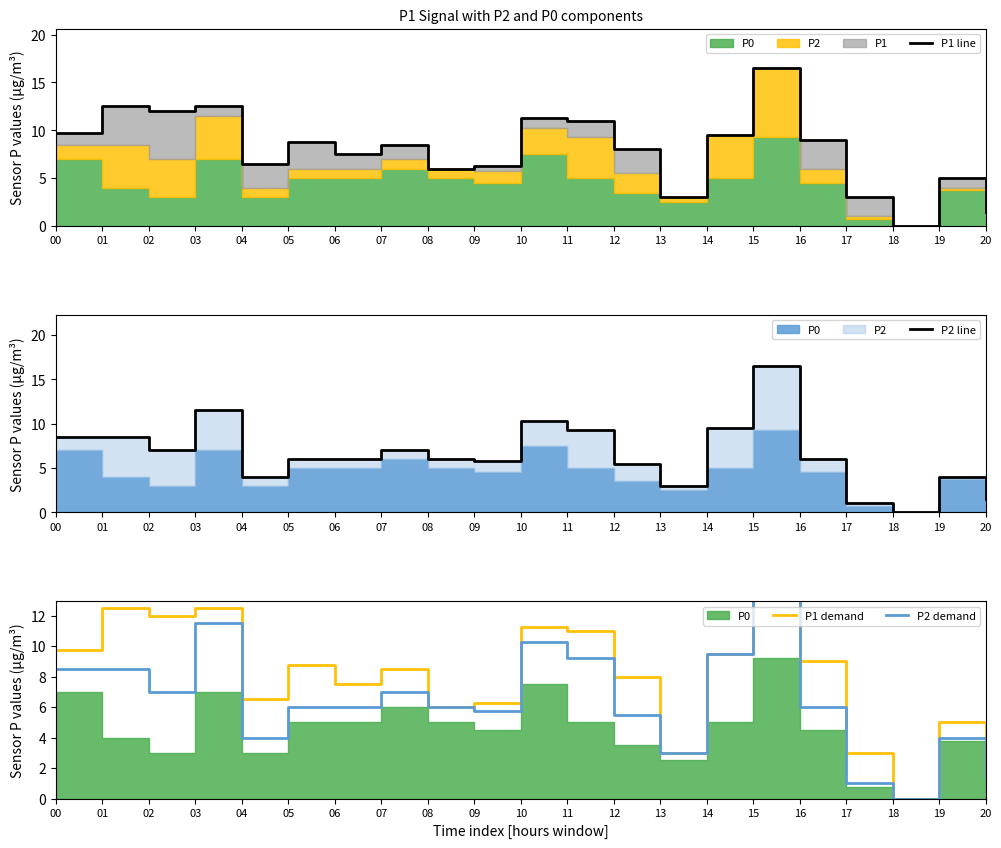

Which has a higher value, 07 or 09?

07